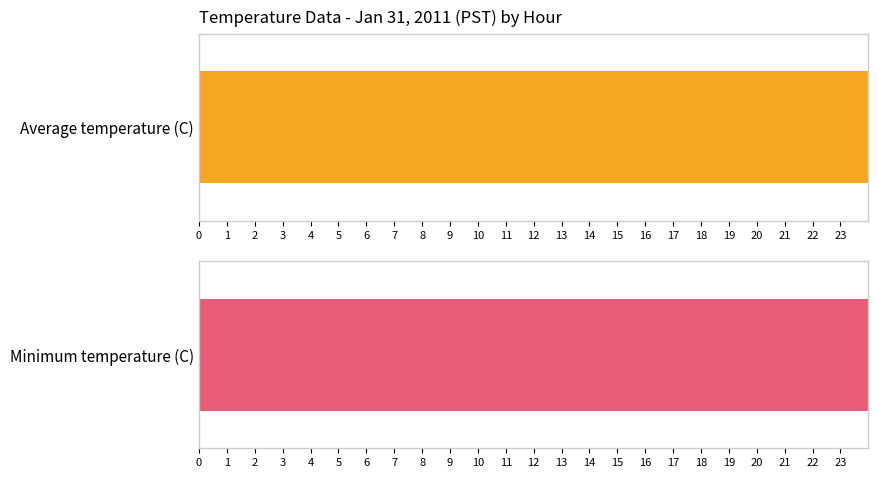

Where is Minimum temperature (C) nearest to the value 57?

7